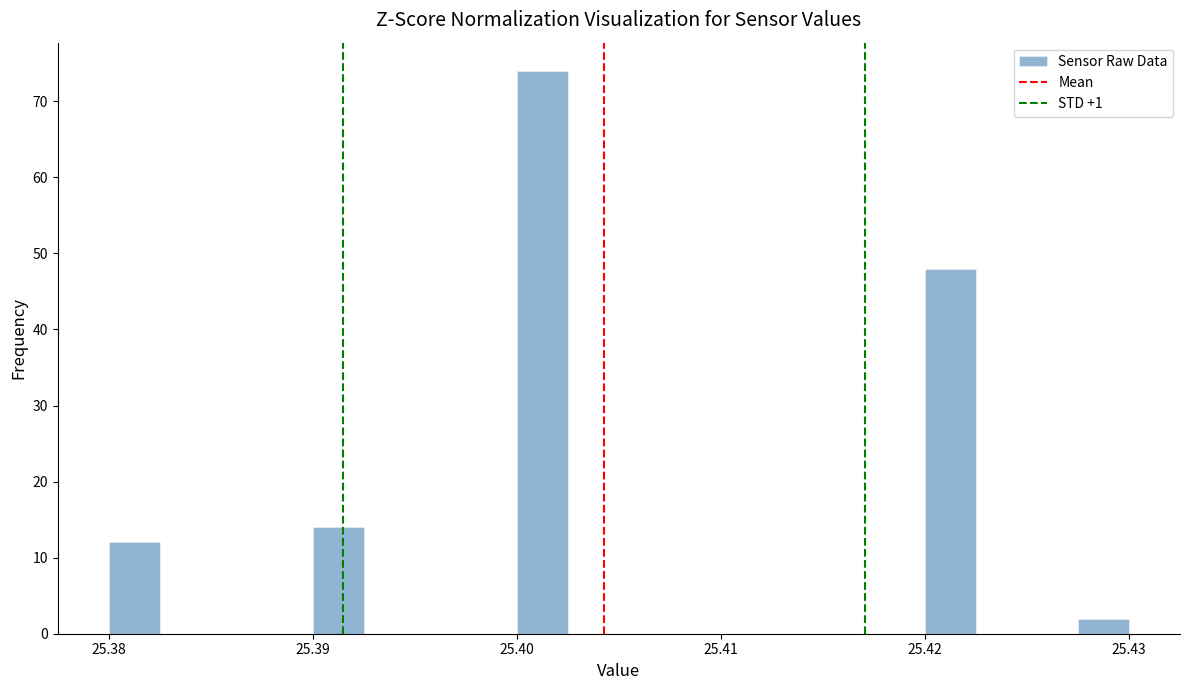

Read against the x-axis, roughly where is the centre of the tallest bar?

25.401